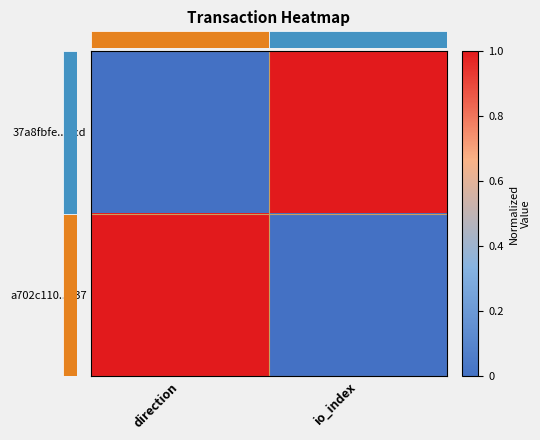

Which series changed the most between direction and io_index?

row_0